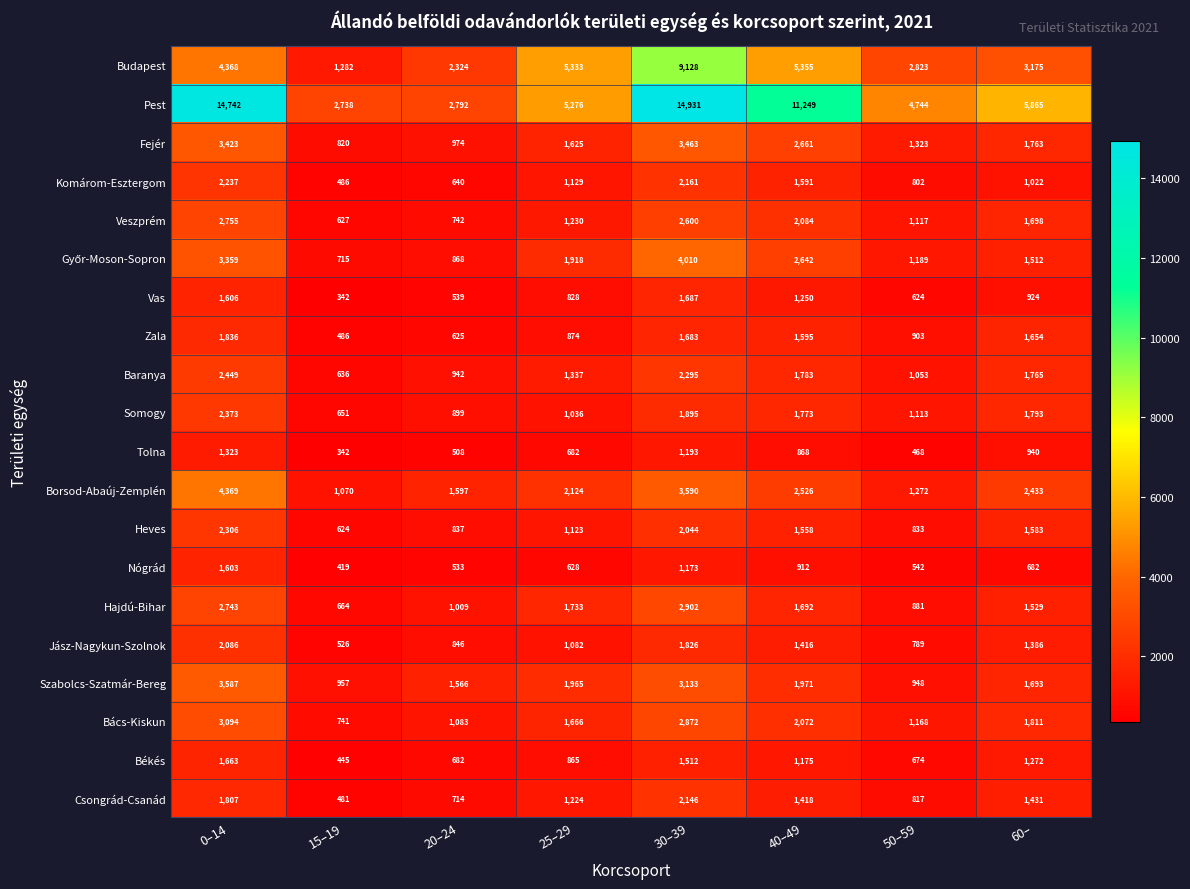

What is the greatest value displayed?

14931